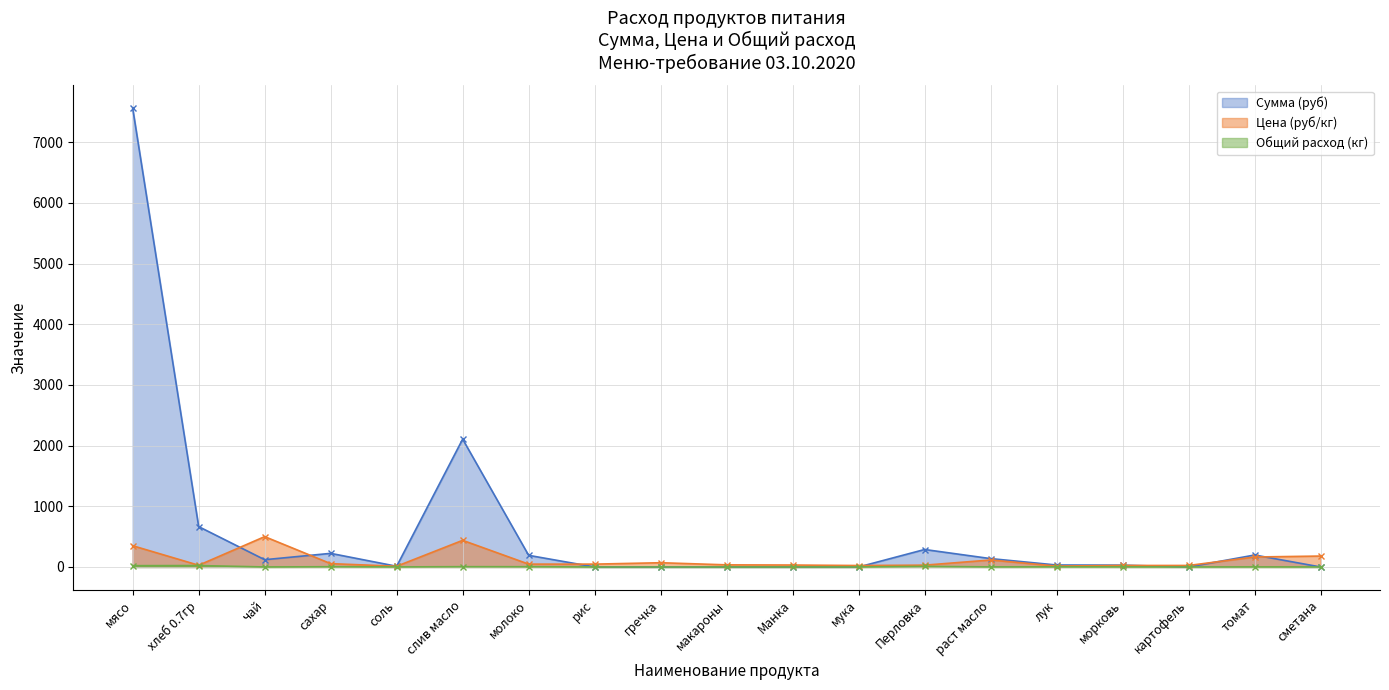

True or false: Сумма (руб) has more than 2 points higher than both neighbors.

True